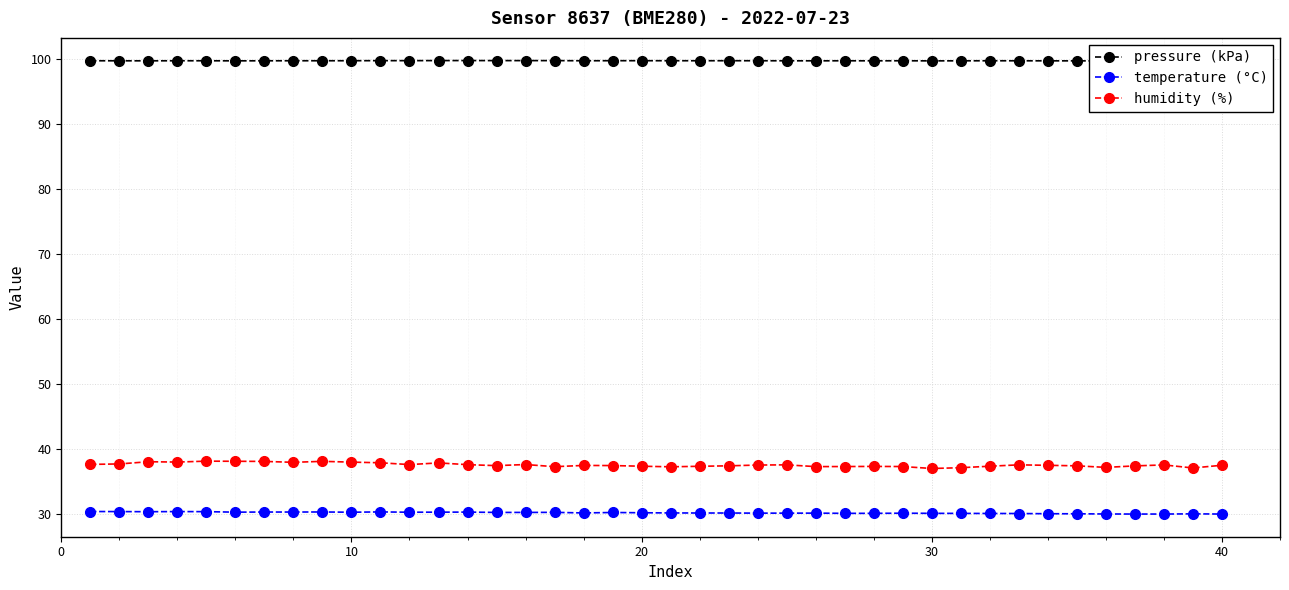

The humidity (%) series shows 54.1 at 40. True or false?

False